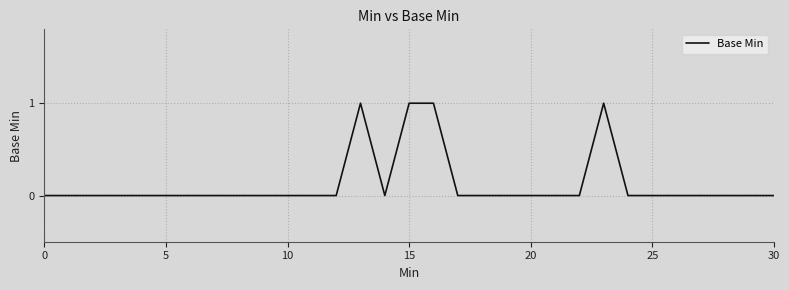

The chart shows a value of 0 at 25. True or false?

True